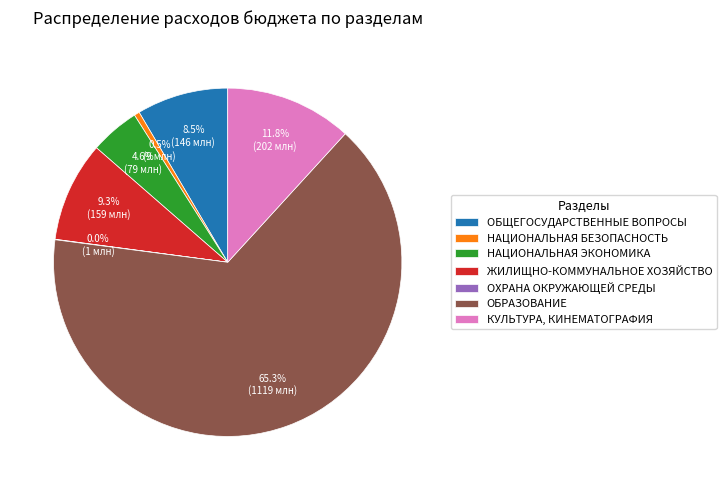

To the nearest percent, what percentage of the pie is ЖИЛИЩНО-КОММУНАЛЬНОЕ ХОЗЯЙСТВО?

9%